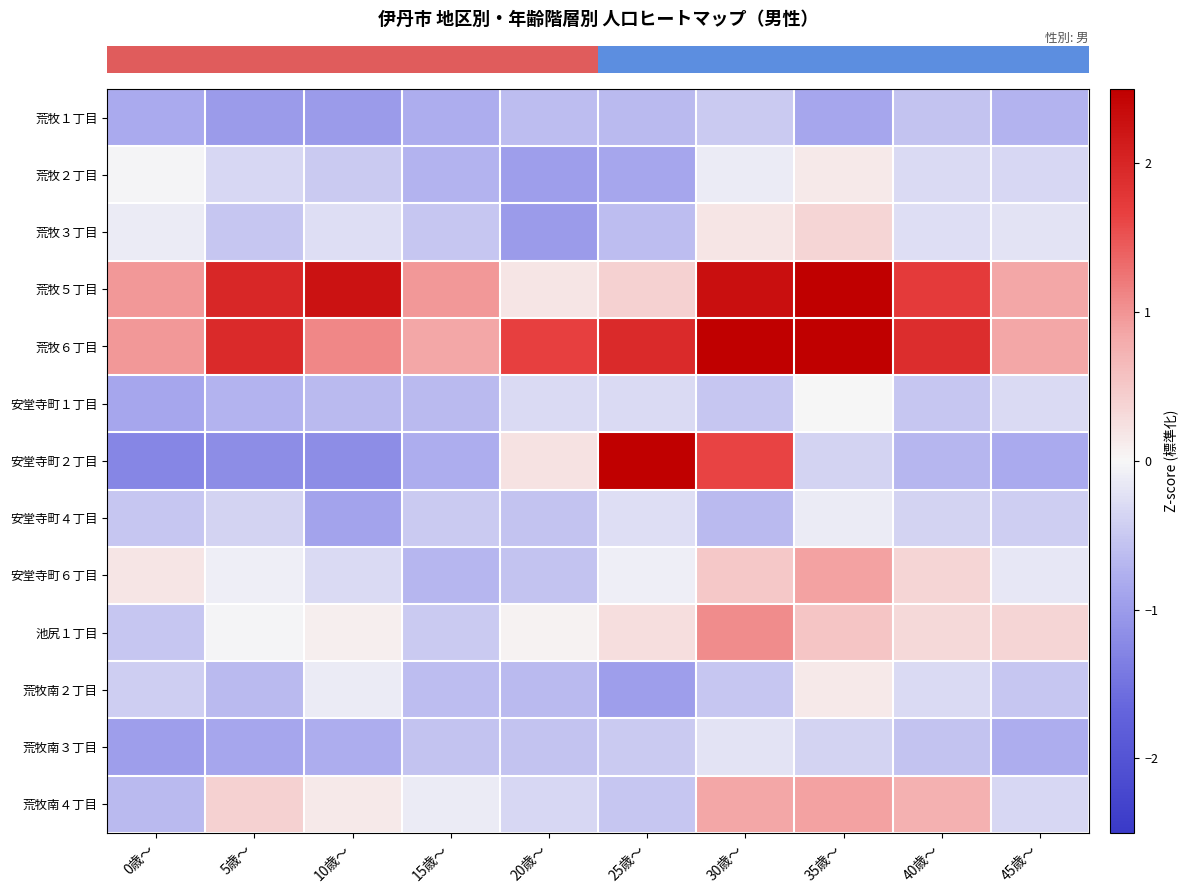

Between 30歳〜 and 40歳〜, which is larger?

30歳〜